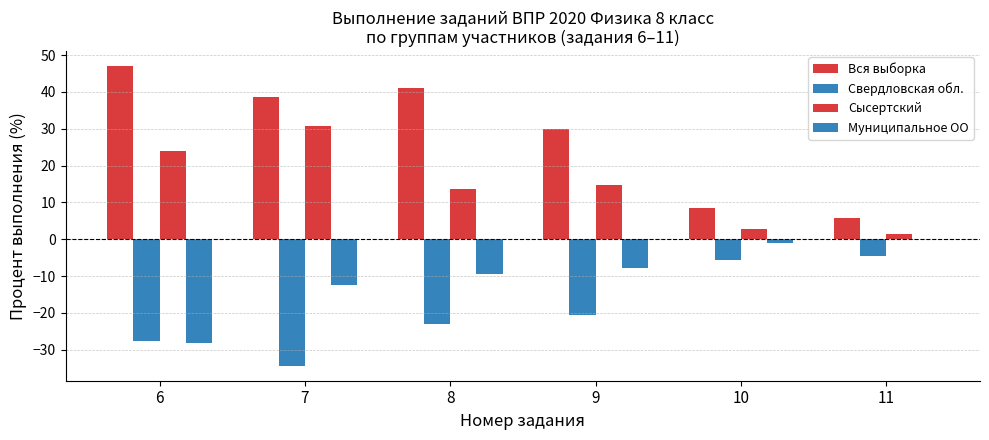

Reading right to left, what are all the values shown in this chart?

Вся выборка: 5.7	8.4	29.9	41.0	38.7	47.0
Свердловская обл.: -4.7	-5.6	-20.7	-23.1	-34.4	-27.6
Сысертский: 1.5	2.8	14.7	13.7	30.7	24.1
Муниципальное ОО: 0.0	-1.0	-7.8	-9.4	-12.5	-28.1